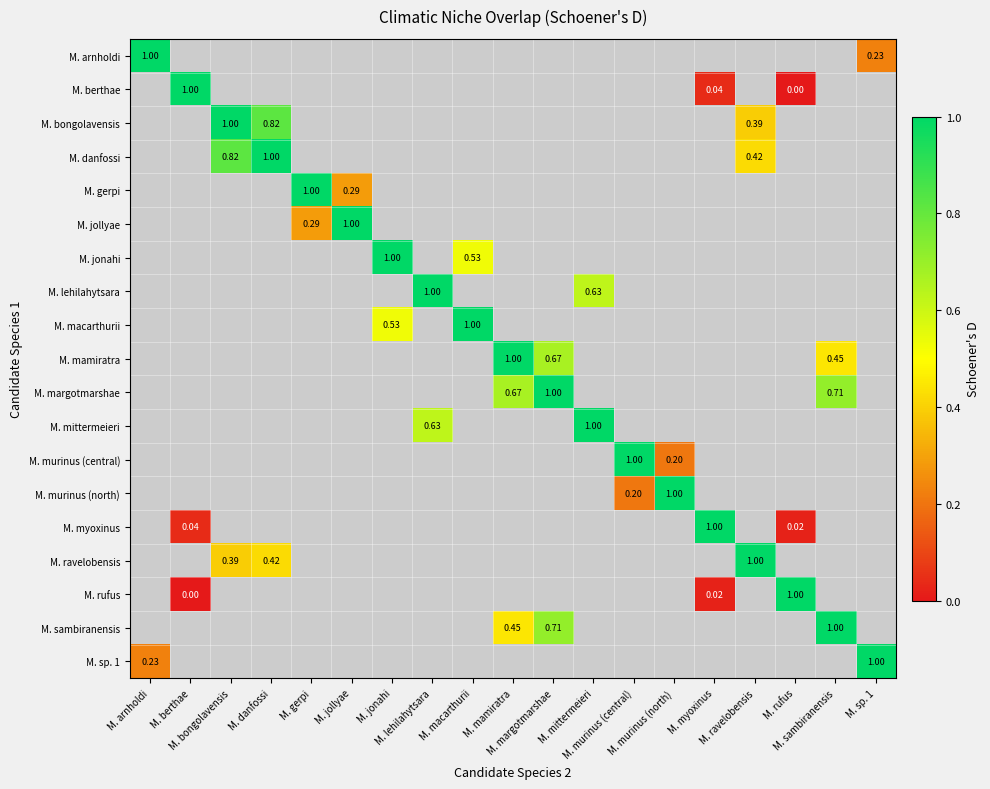

Rank the series by their maximum value, from lowest to highest.

M. arnholdi, M. berthae, M. bongolavensis, M. danfossi, M. gerpi, M. jollyae, M. jonahi, M. lehilahytsara, M. macarthurii, M. mamiratra, M. margotmarshae, M. mittermeieri, M. murinus (central), M. murinus (north), M. myoxinus, M. ravelobensis, M. rufus, M. sambiranensis, M. sp. 1